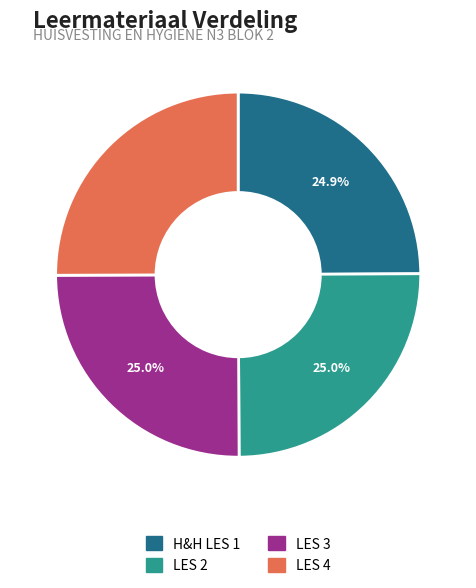

Combined, do LES 3 and H&H LES 1 account for over 50%?

No